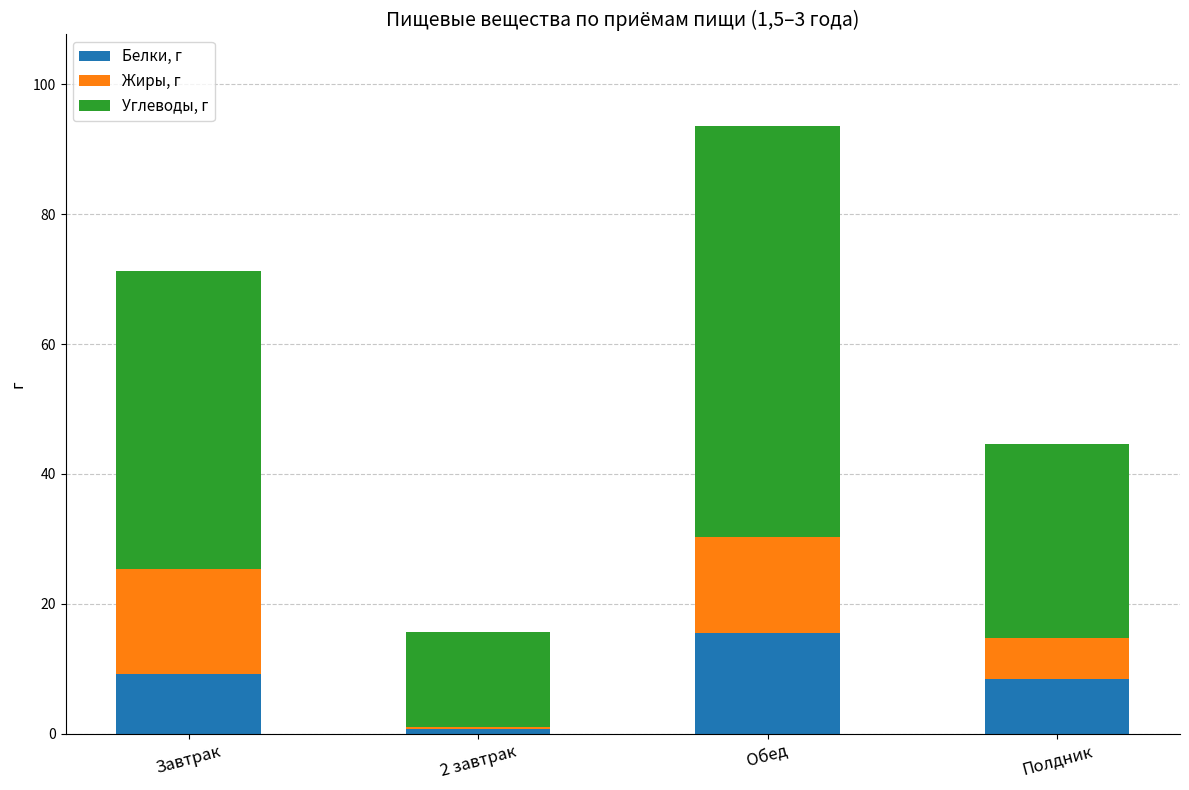

At which label does Белки, г first exceed 9?

Завтрак